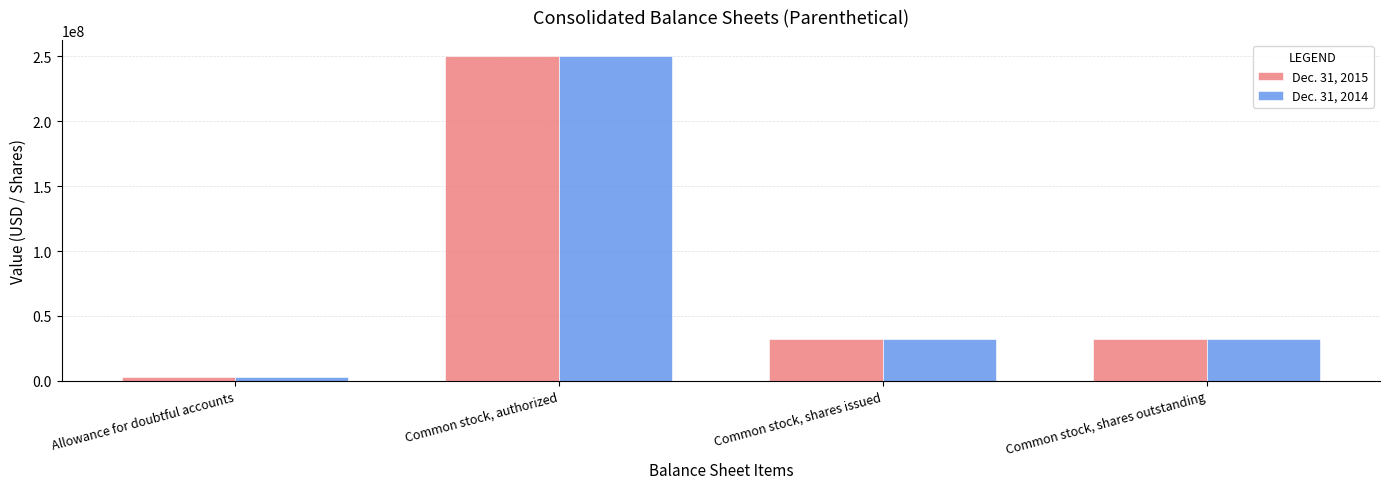

How many bars are there in each group?

2